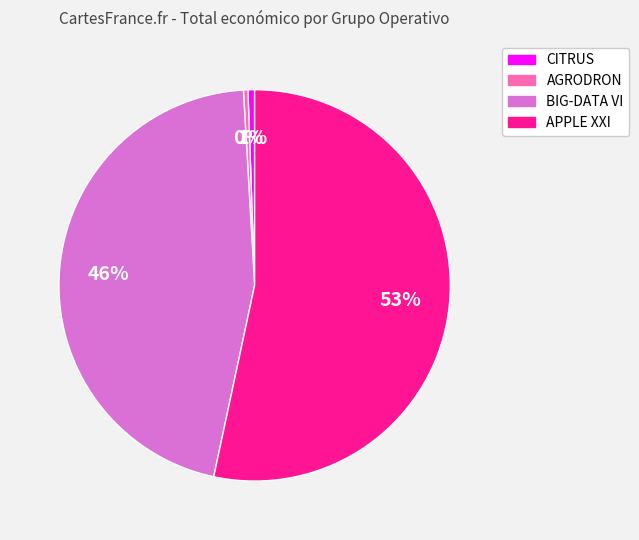

Does APPLE XXI account for over 50% of the chart?

Yes